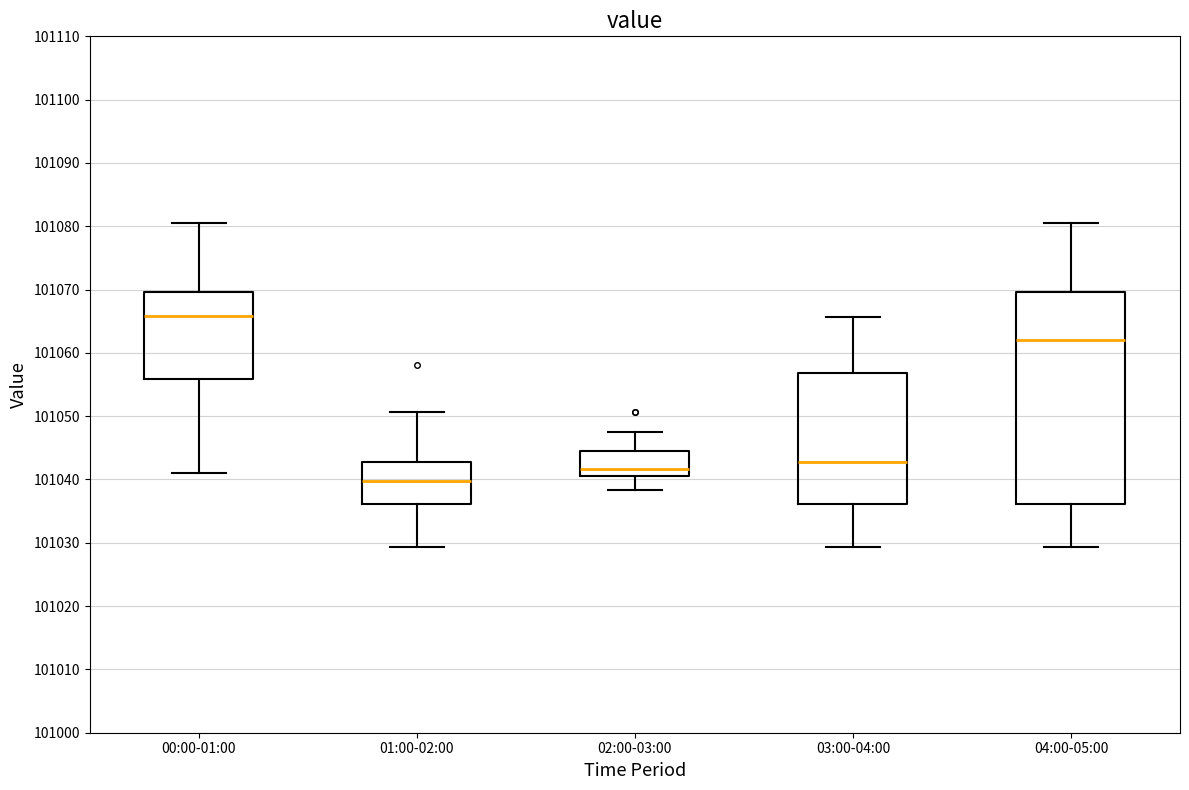

Reading left to right, read every box against the y-axis: the position of its median line, the range the box covers, and the ends of its whiskers. The values are not printed on the chart, so give them approximately, as read against the axis.

00:00-01:00: median 101066, box 101056 to 101070, whiskers 101041 to 101081
01:00-02:00: median 101040, box 101036 to 101043, whiskers 101029 to 101051
02:00-03:00: median 101042, box 101041 to 101044, whiskers 101038 to 101048
03:00-04:00: median 101043, box 101036 to 101057, whiskers 101029 to 101066
04:00-05:00: median 101062, box 101036 to 101070, whiskers 101029 to 101081